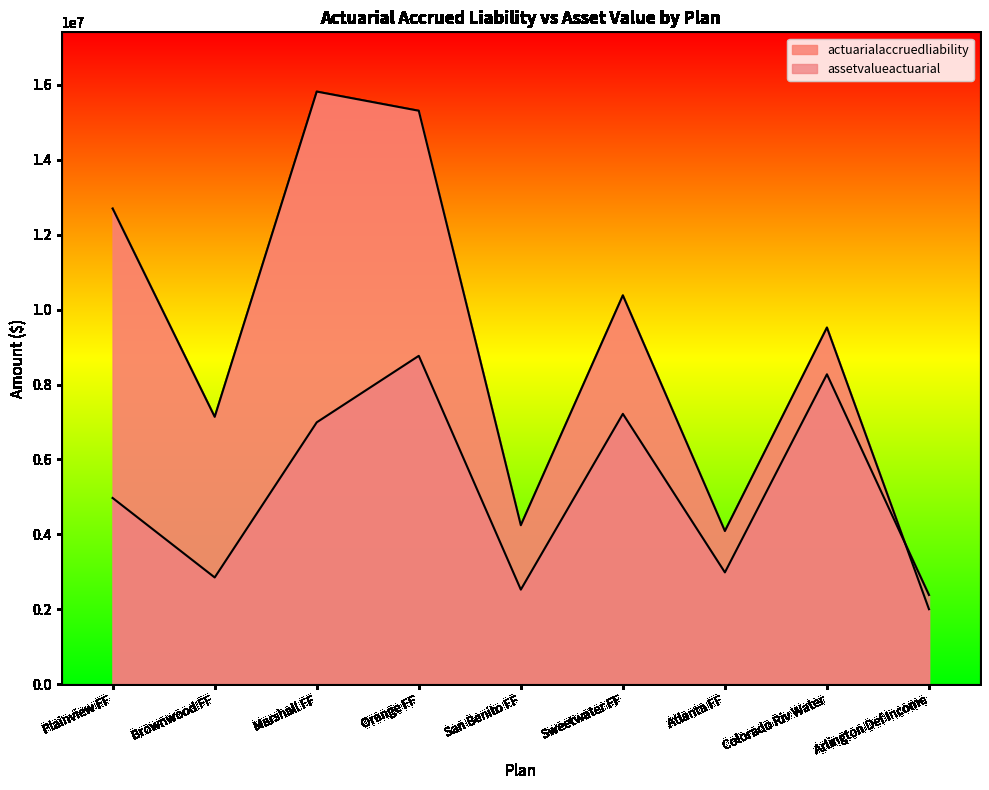

Between which two adjacent categories do actuarialaccruedliability and assetvalueactuarial first intersect?

Colorado Riv Water and Arlington Def Income